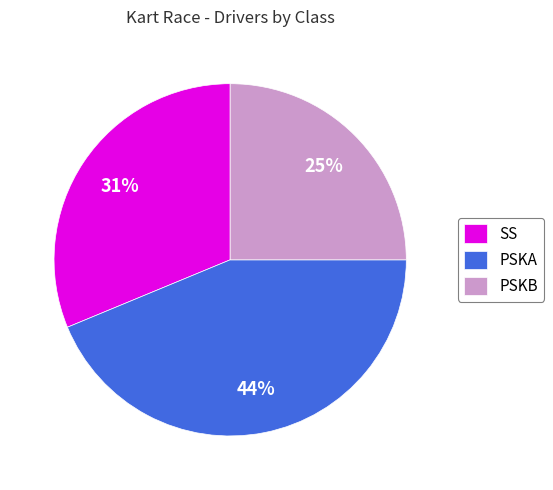

Which category has the biggest portion of the pie?

PSKA